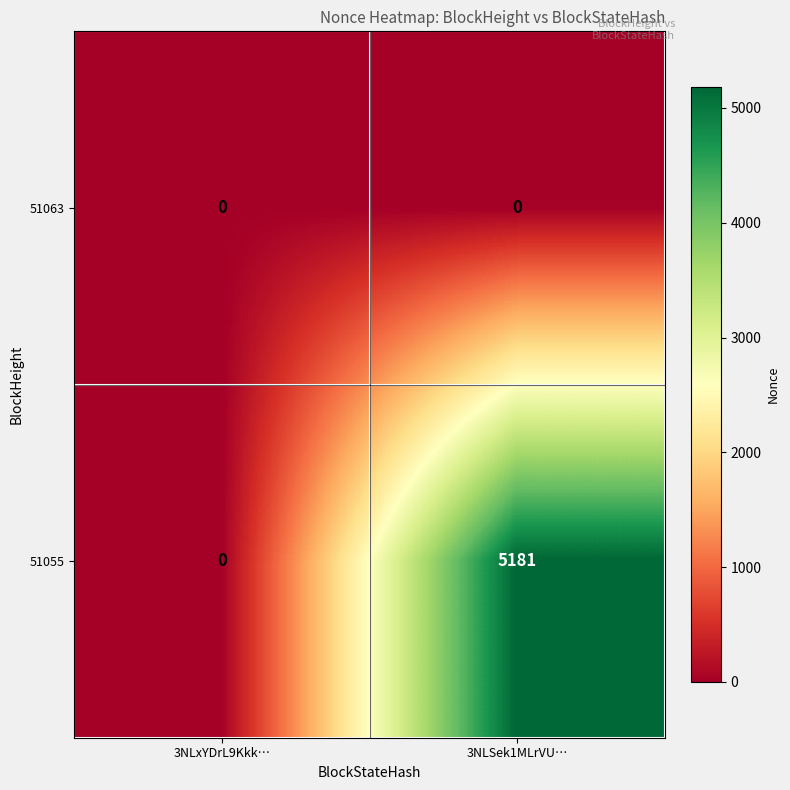

Count the number of categories in the chart.

2